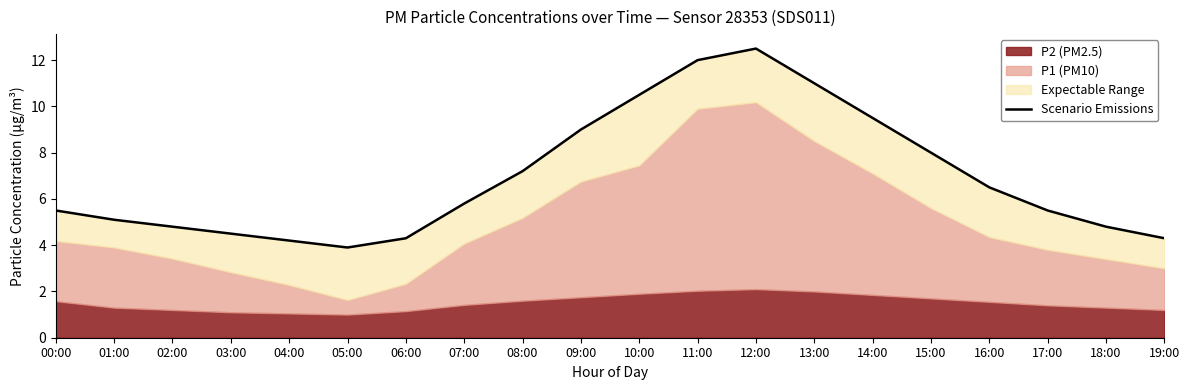

Read the value at 19:00.

4.3